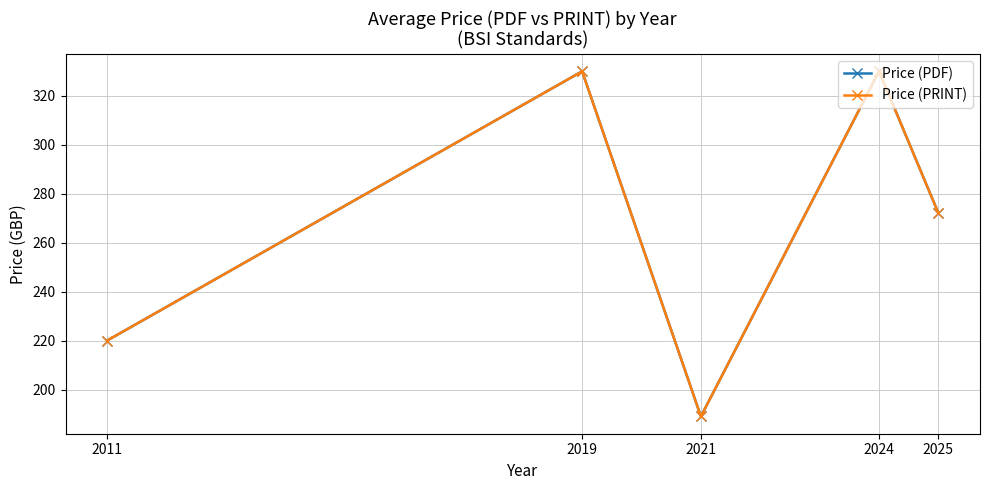

Count the number of data series in this chart.

2